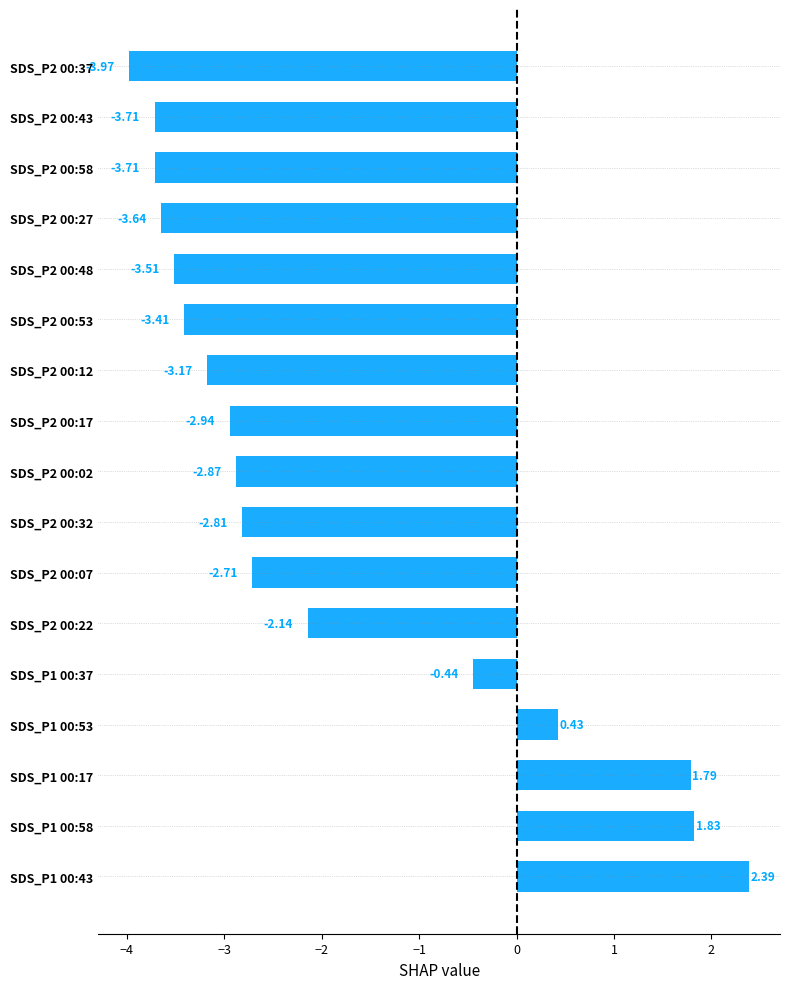

What is the change in value from SDS_P2 00:27 to SDS_P2 00:32?

+0.8